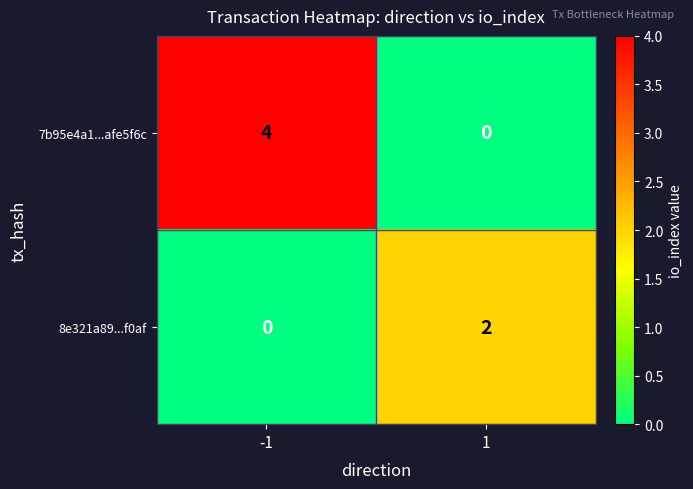

Reading left to right, transcribe all the data shown in this chart.

7b95e4a1...afe5f6c: -1=4	1=0
8e321a89...f0af: -1=0	1=2